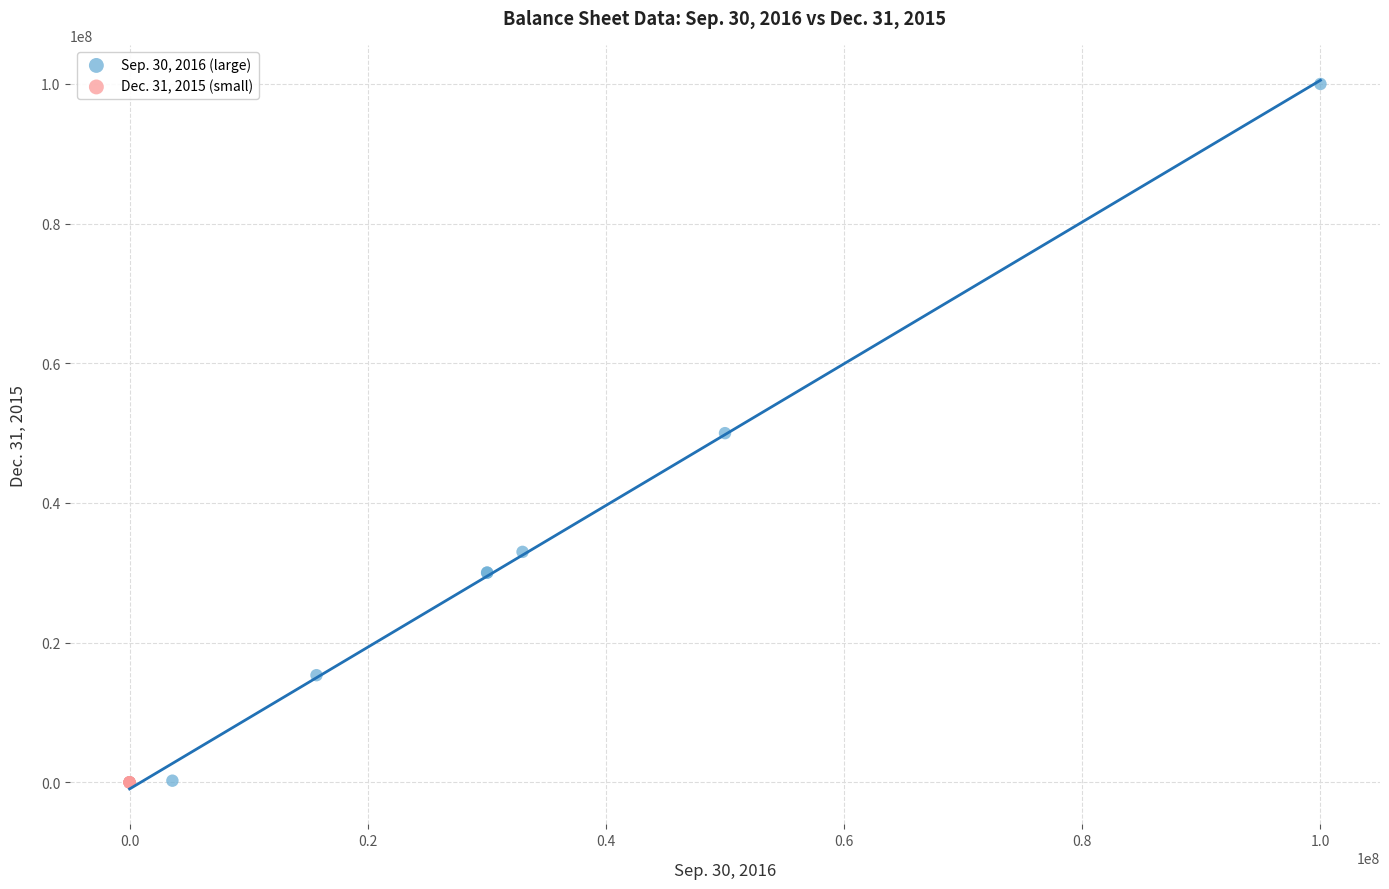

Which series reaches the maximum Y coordinate?

Sep. 30, 2016 (large)